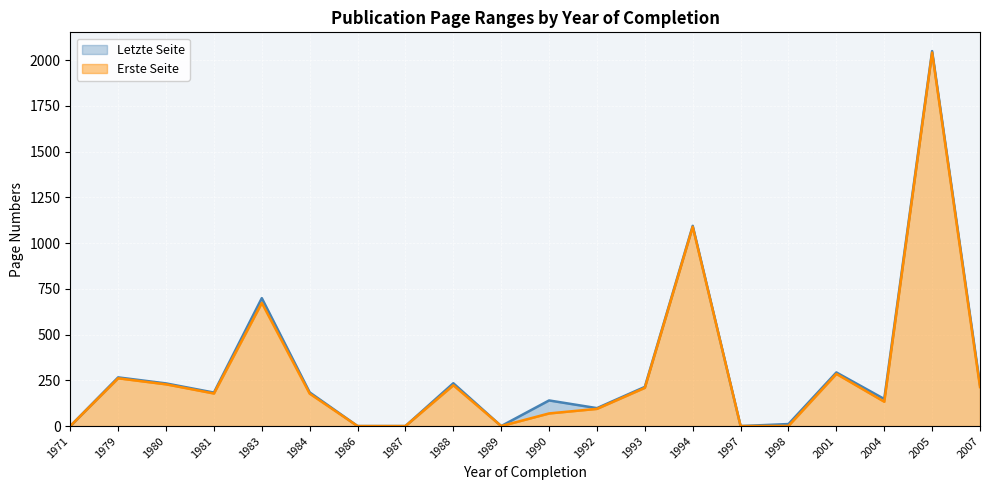

What is the difference between the Erste Seite values at 1987 and 2007?

213